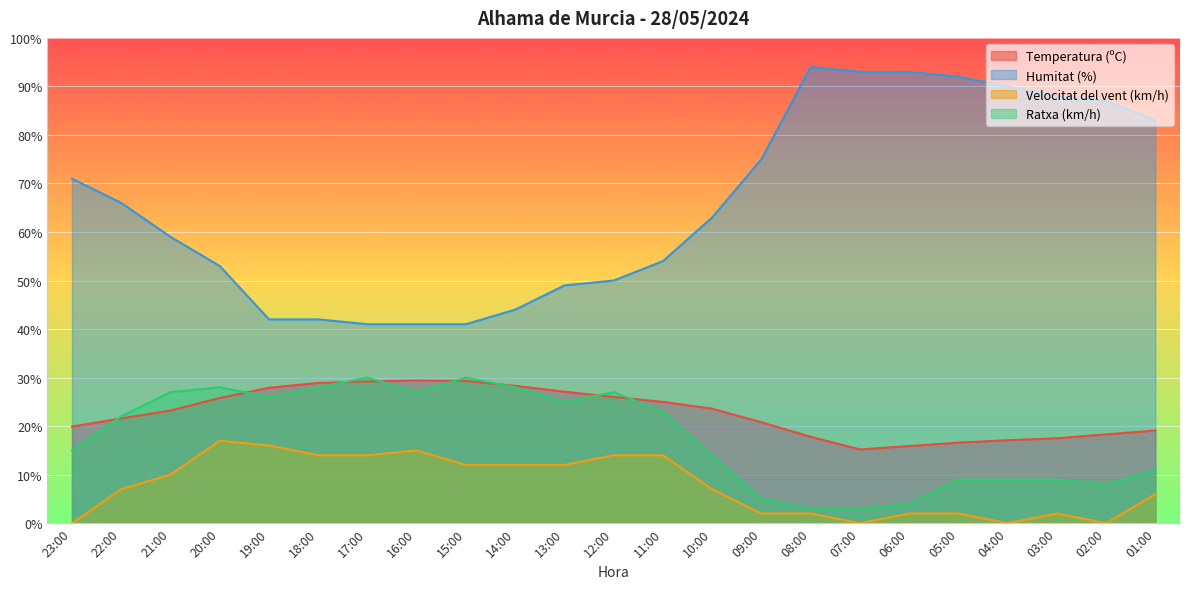

Reading left to right, extract all data points from this chart.

Temperatura (ºC): 23:00=19.9	22:00=21.6	21:00=23.2	20:00=25.8	19:00=27.9	18:00=28.9	17:00=29.2	16:00=29.4	15:00=29.3	14:00=28.3	13:00=27.1	12:00=26.0	11:00=25.0	10:00=23.6	09:00=20.8	08:00=17.8	07:00=15.2	06:00=15.9	05:00=16.6	04:00=17.1	03:00=17.5	02:00=18.3	01:00=19.1
Humitat (%): 23:00=71.0	22:00=66.0	21:00=59.0	20:00=53.0	19:00=42.0	18:00=42.0	17:00=41.0	16:00=41.0	15:00=41.0	14:00=44.0	13:00=49.0	12:00=50.0	11:00=54.0	10:00=63.0	09:00=75.0	08:00=94.0	07:00=93.0	06:00=93.0	05:00=92.0	04:00=90.0	03:00=88.0	02:00=87.0	01:00=83.0
Velocitat del vent (km/h): 23:00=0.0	22:00=7.0	21:00=10.0	20:00=17.0	19:00=16.0	18:00=14.0	17:00=14.0	16:00=15.0	15:00=12.0	14:00=12.0	13:00=12.0	12:00=14.0	11:00=14.0	10:00=7.0	09:00=2.0	08:00=2.0	07:00=0.0	06:00=2.0	05:00=2.0	04:00=0.0	03:00=2.0	02:00=0.0	01:00=6.0
Ratxa (km/h): 23:00=15.0	22:00=22.0	21:00=27.0	20:00=28.0	19:00=26.0	18:00=28.0	17:00=30.0	16:00=27.0	15:00=30.0	14:00=28.0	13:00=25.0	12:00=27.0	11:00=23.0	10:00=14.0	09:00=5.0	08:00=3.0	07:00=3.0	06:00=4.0	05:00=9.0	04:00=9.0	03:00=9.0	02:00=8.0	01:00=11.0